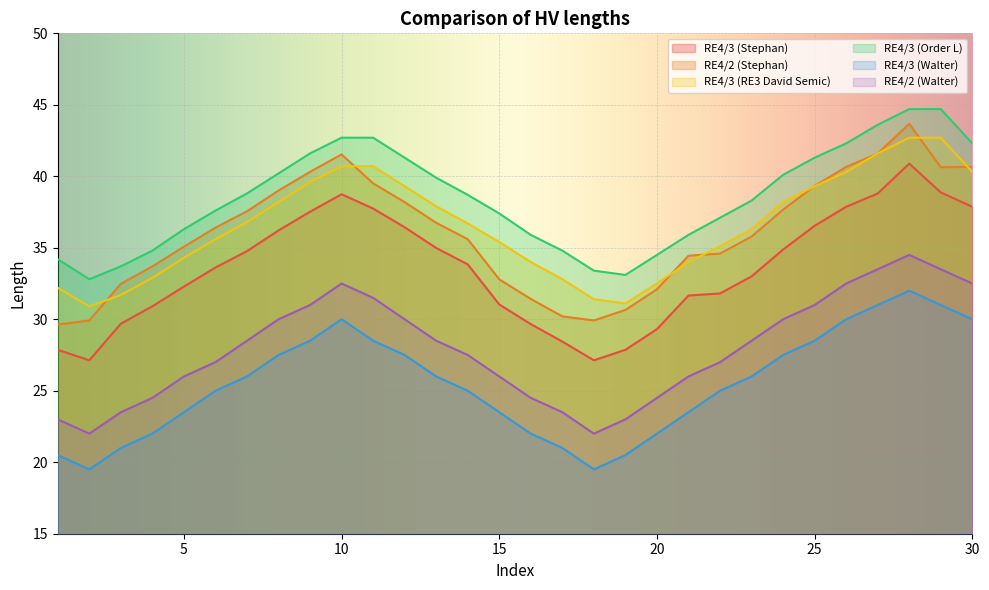

How many values in the RE4/2 (Walter) series exceed 28?

15